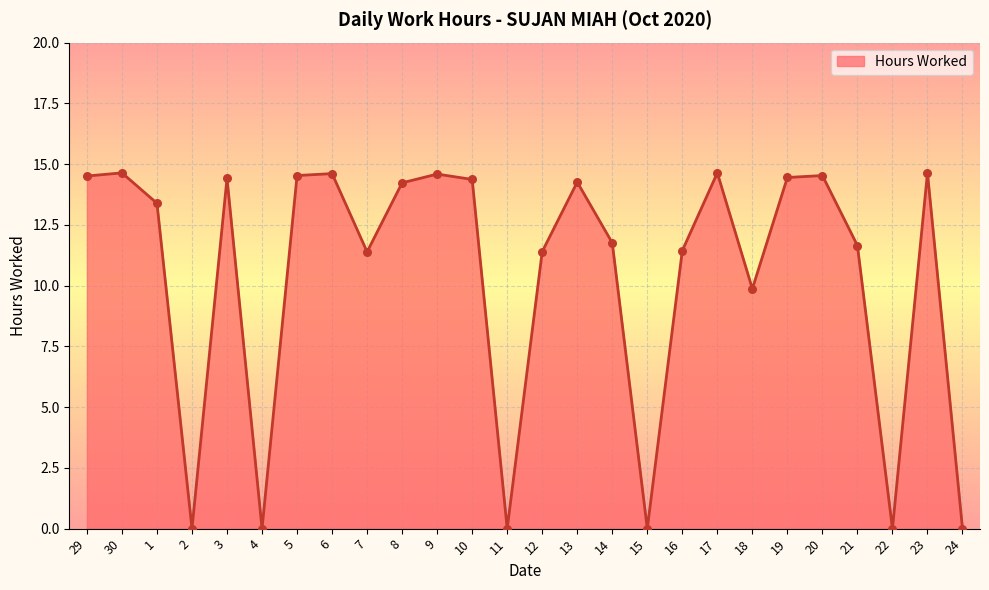

What is the change in value from 2 to 6?

+14.6